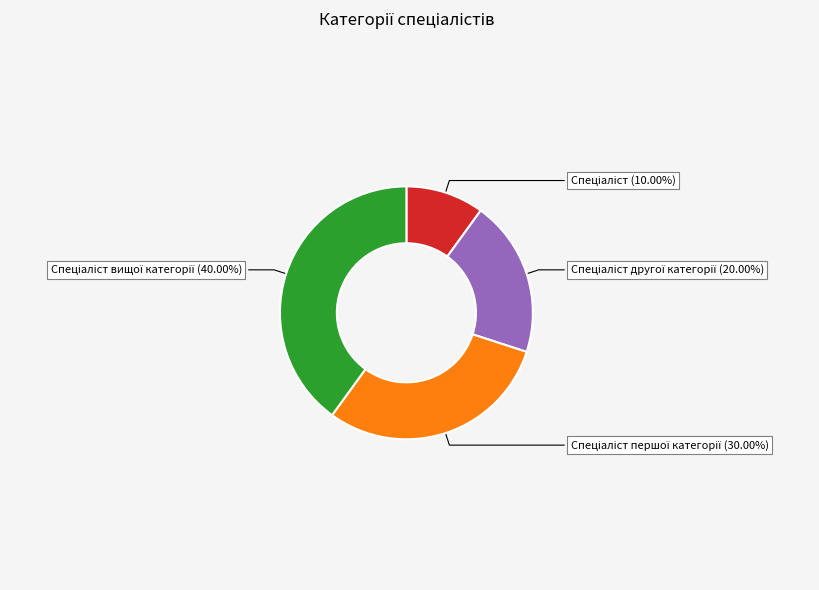

Is there a majority slice in this chart?

No